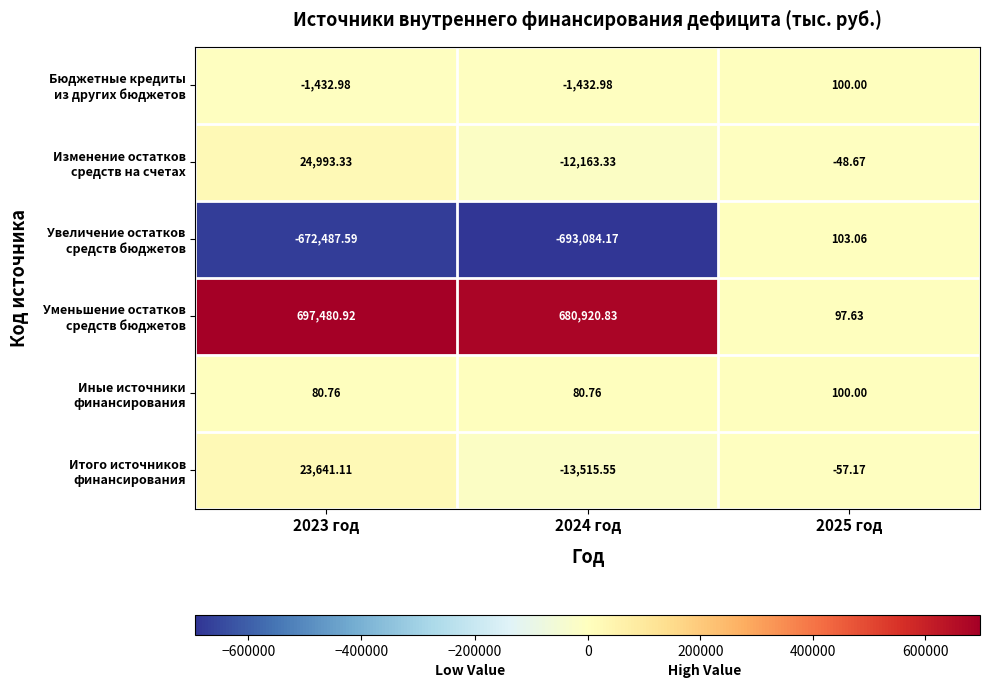

How many series are shown in this chart?

6